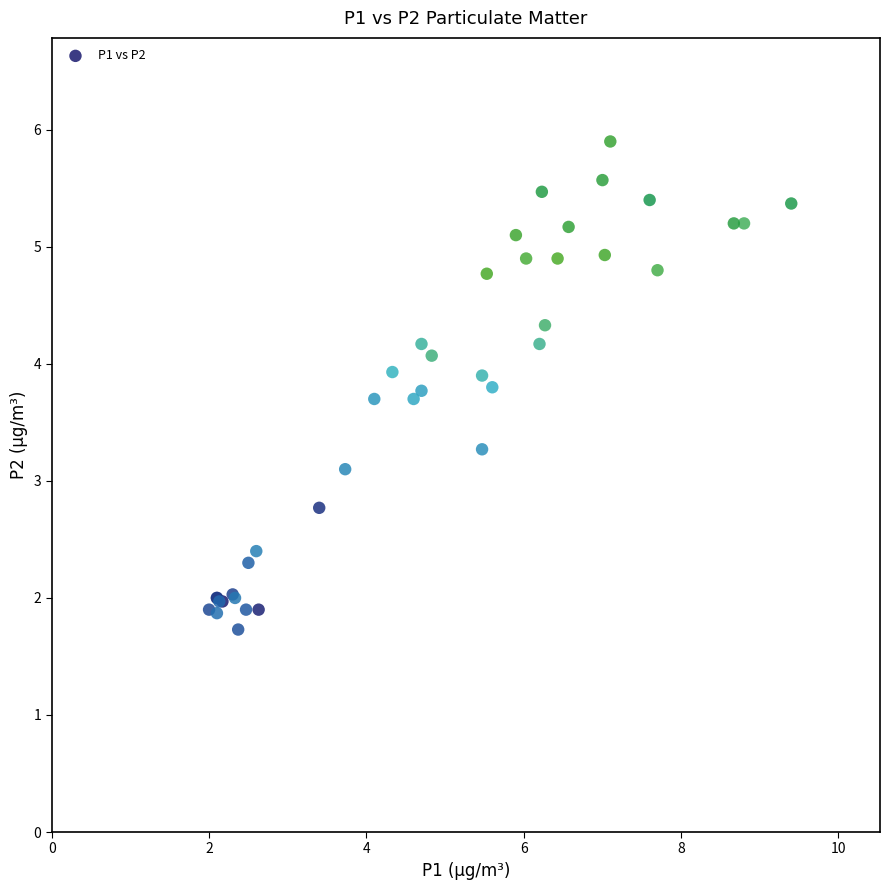

What Y value in the scatter plot is closest to 3?

3.1